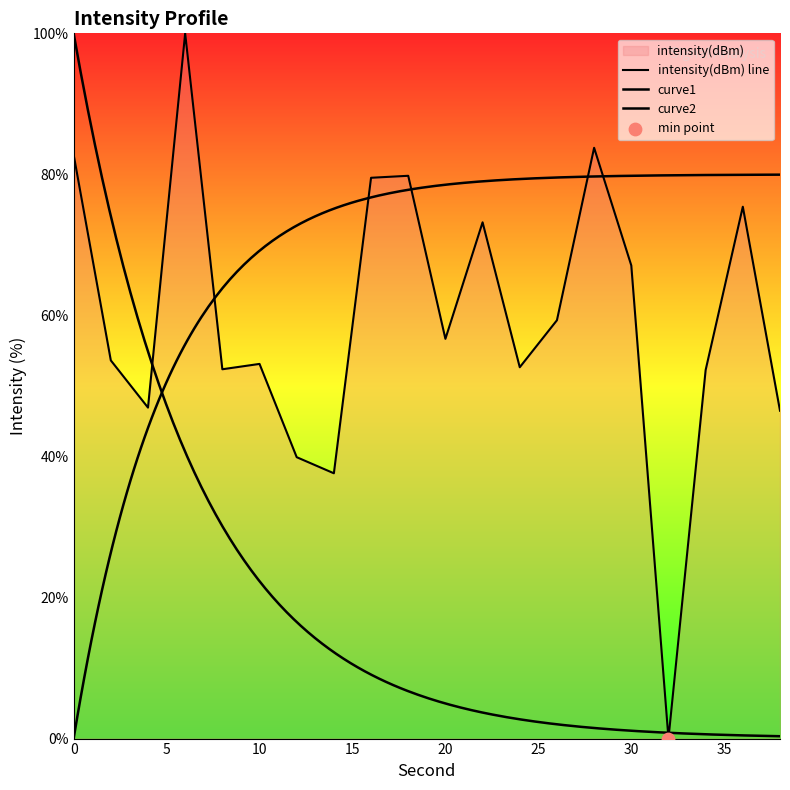

Approximately how many times larger is the value at 12 compared to 22?

0.5